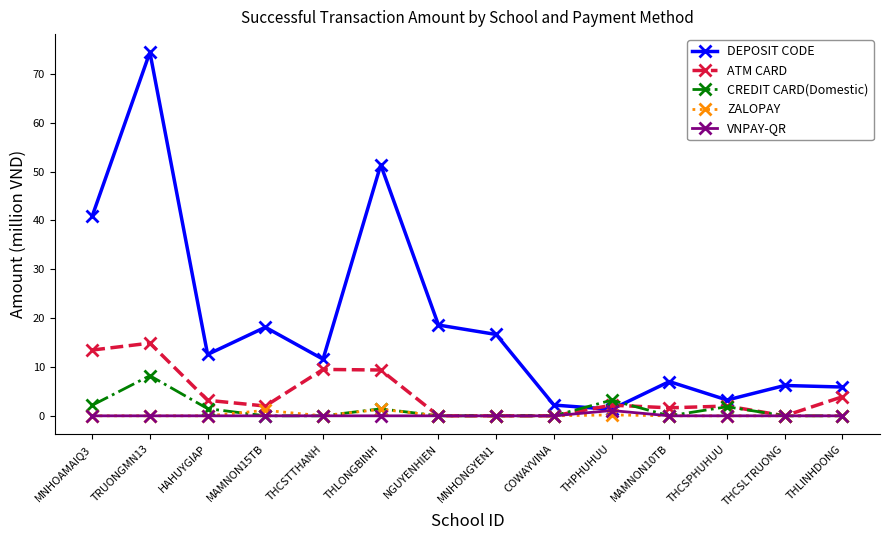

Which series has the widest spread of values?

DEPOSIT CODE